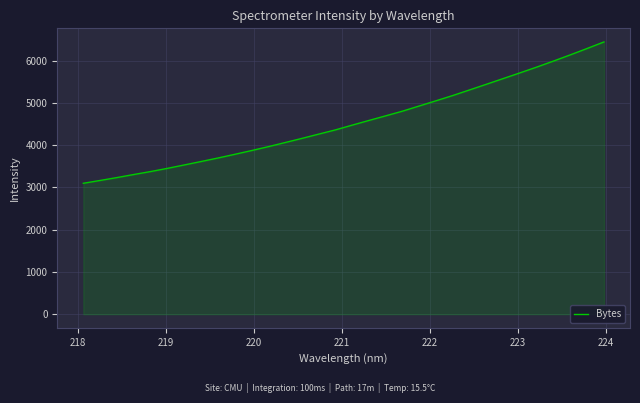

What is the greatest value displayed?

6438.9